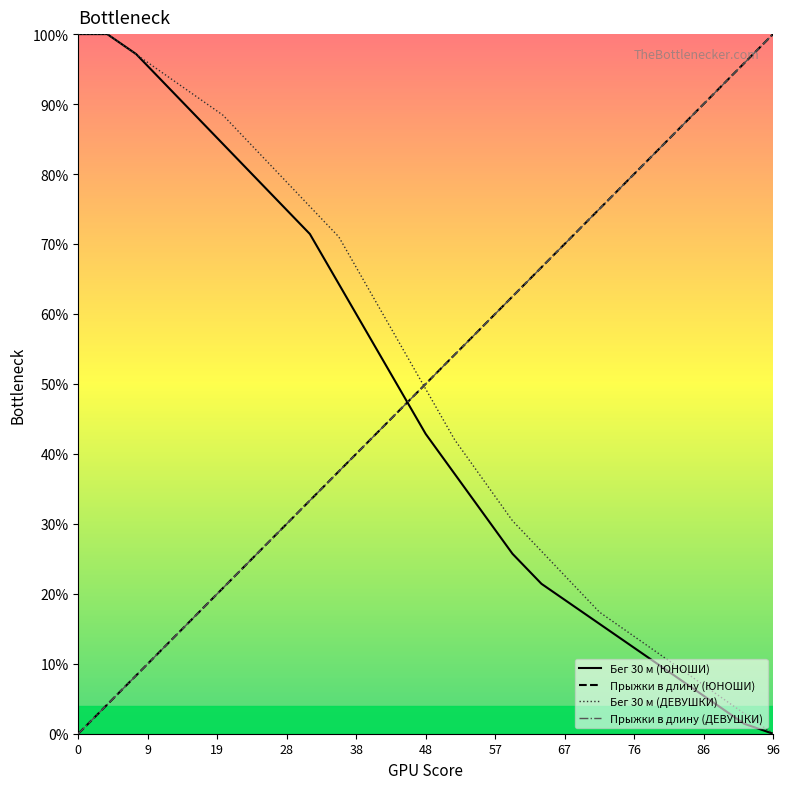

Rank the series by their maximum value, from highest to lowest.

Бег 30 м (ЮНОШИ), Прыжки в длину (ЮНОШИ), Бег 30 м (ДЕВУШКИ), Прыжки в длину (ДЕВУШКИ)